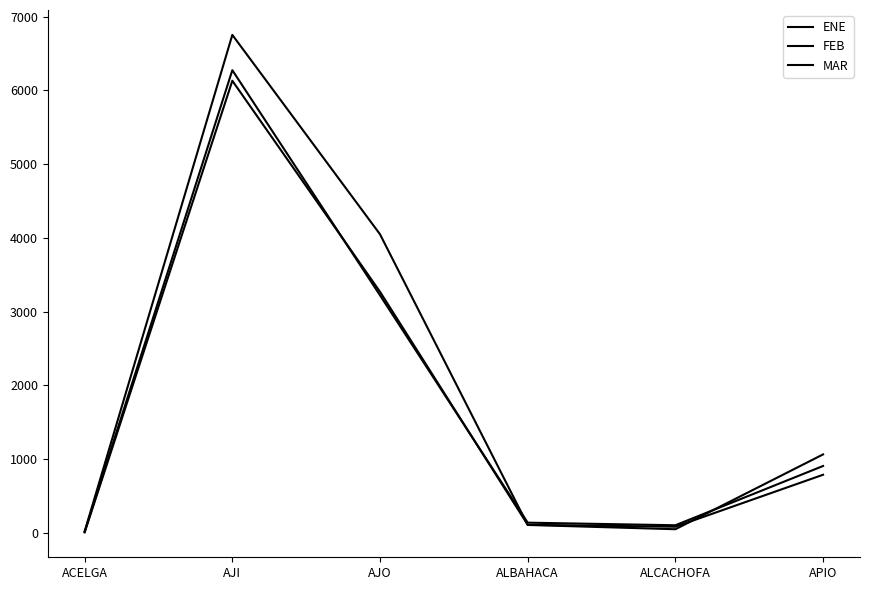

Rank the series by their average value, from lowest to highest.

FEB, MAR, ENE